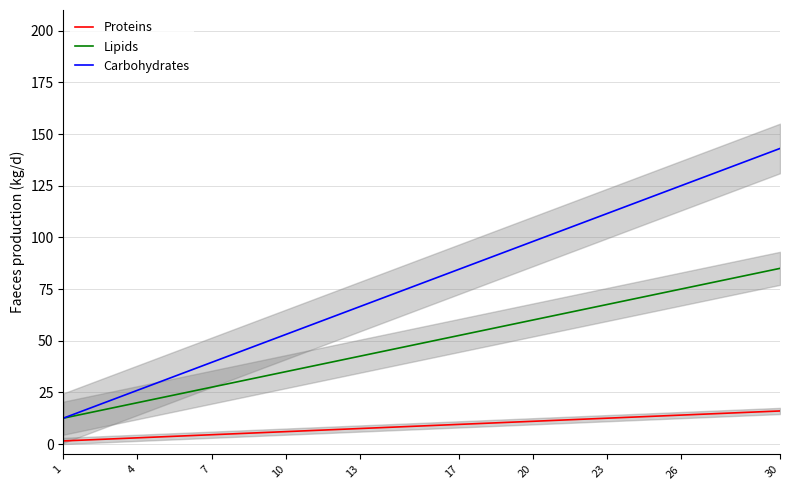

True or false: Lipids and Proteins cross at least once.

False